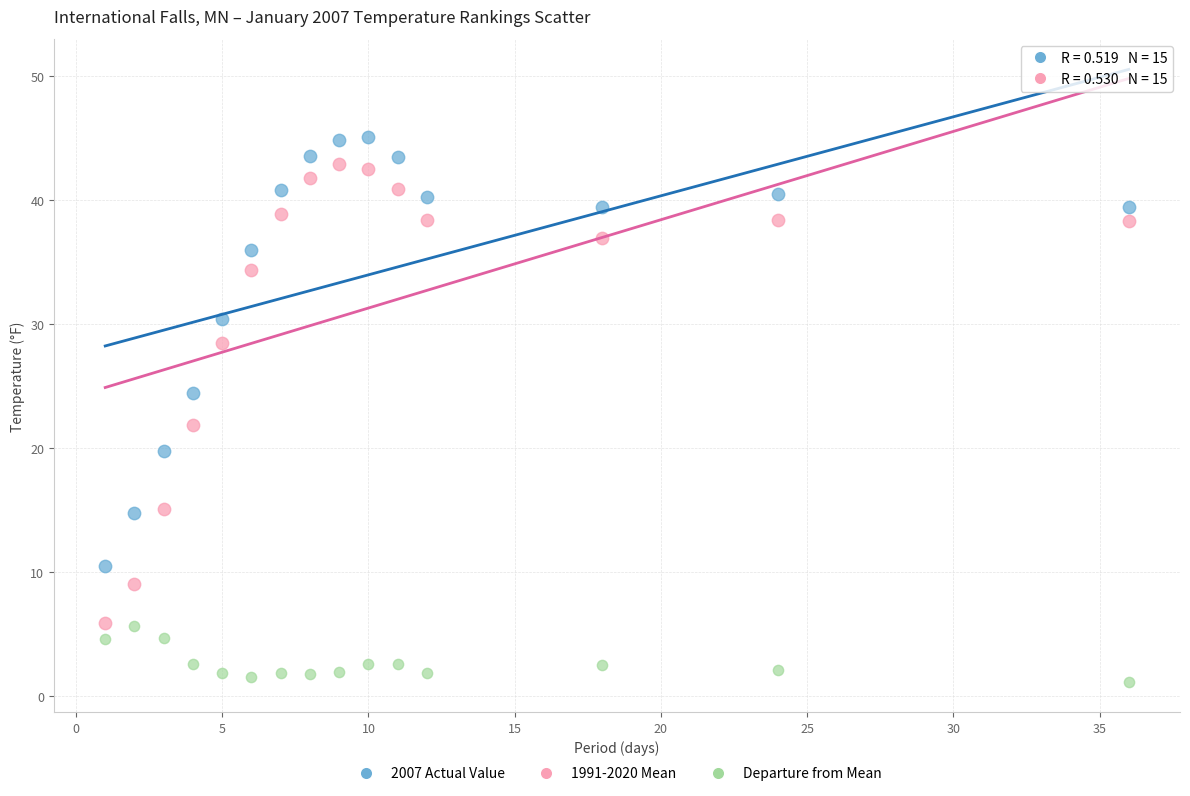

Which series reaches the maximum Y coordinate?

2007 Actual Value